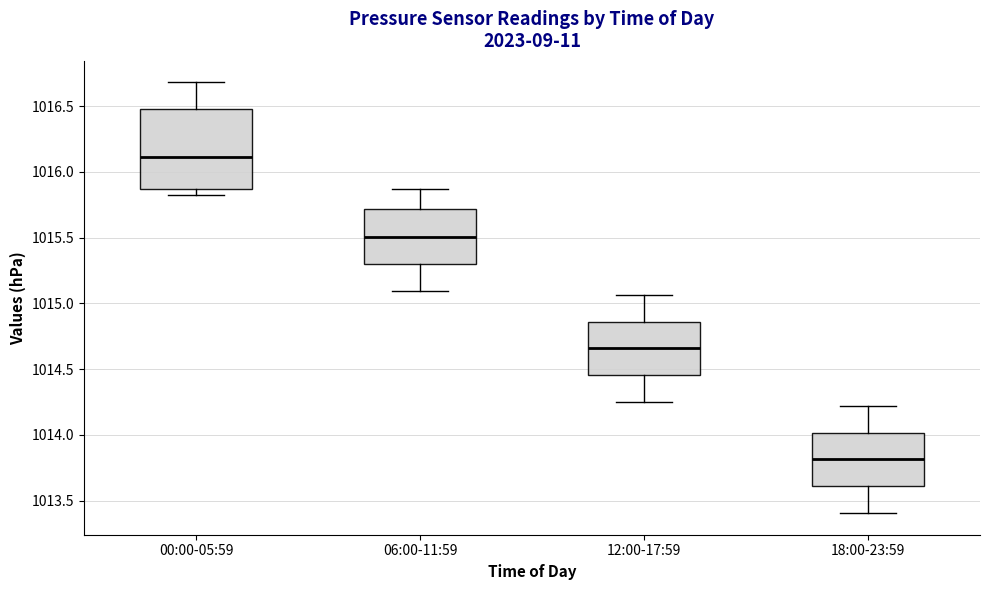

Reading left to right, read every box against the y-axis: the position of its median line, the range the box covers, and the ends of its whiskers. The values are not printed on the chart, so give them approximately, as read against the axis.

00:00-05:59: median 1016.10, box 1015.85 to 1016.50, whiskers 1015.80 to 1016.70
06:00-11:59: median 1015.50, box 1015.30 to 1015.70, whiskers 1015.10 to 1015.85
12:00-17:59: median 1014.65, box 1014.45 to 1014.85, whiskers 1014.25 to 1015.05
18:00-23:59: median 1013.80, box 1013.60 to 1014.00, whiskers 1013.40 to 1014.20